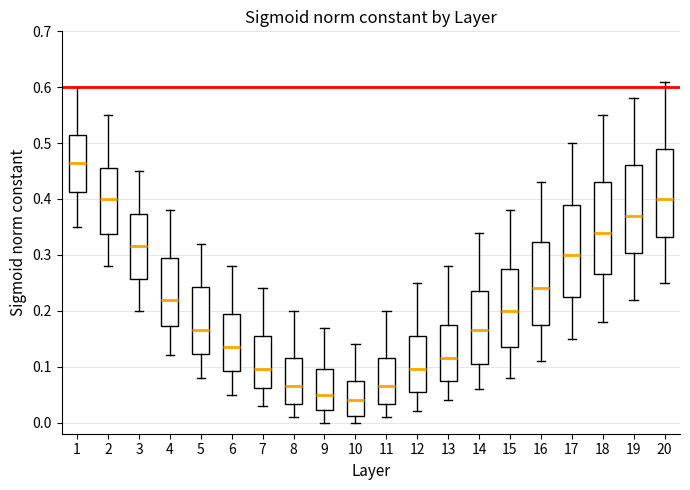

Which box's median line is the highest?

1